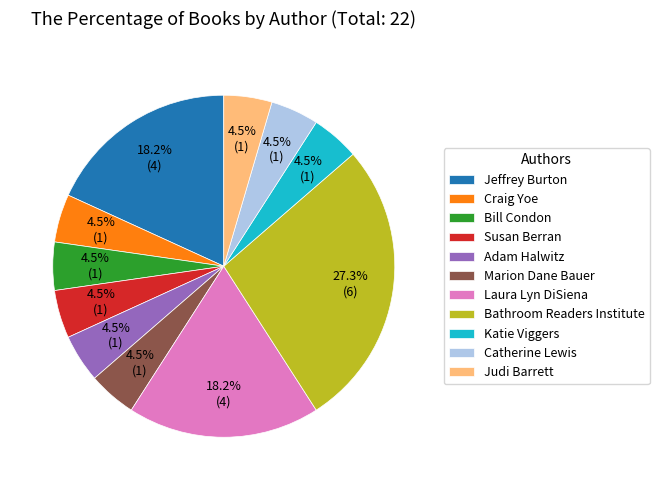

Is the sum of Bill Condon and Craig Yoe greater than half?

No